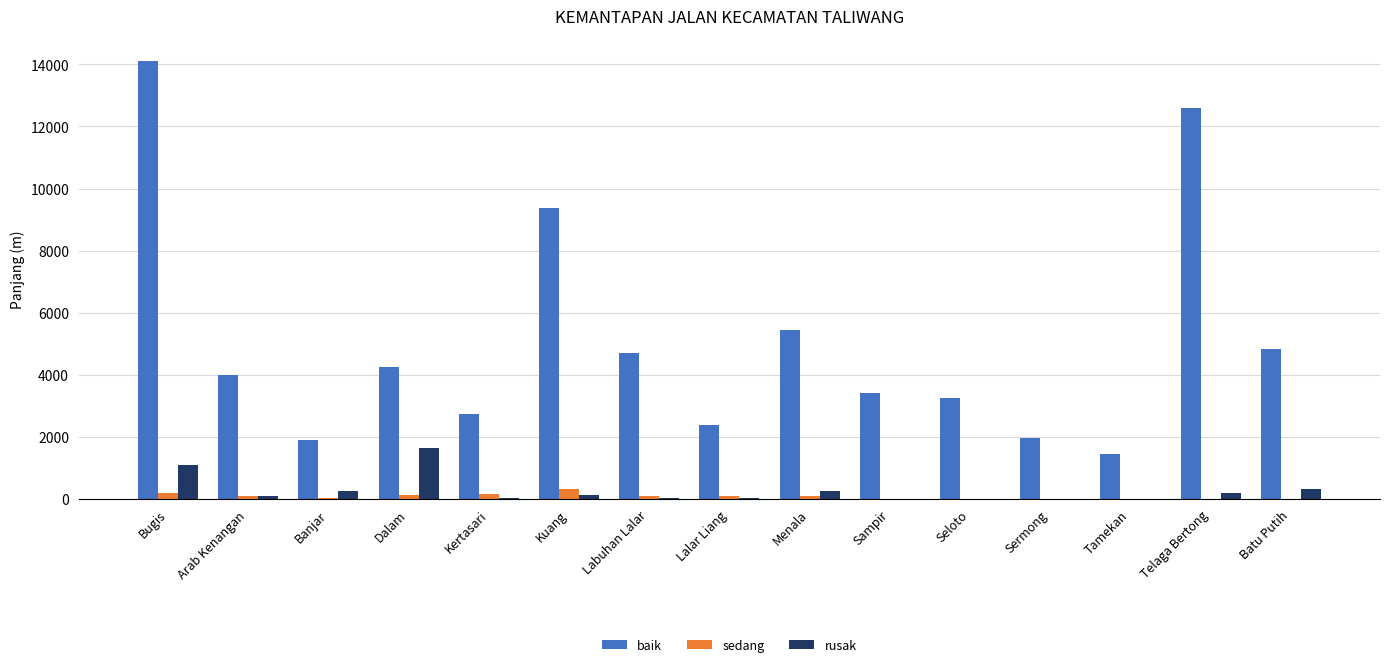

What are all the series names shown in the legend?

baik, sedang, rusak